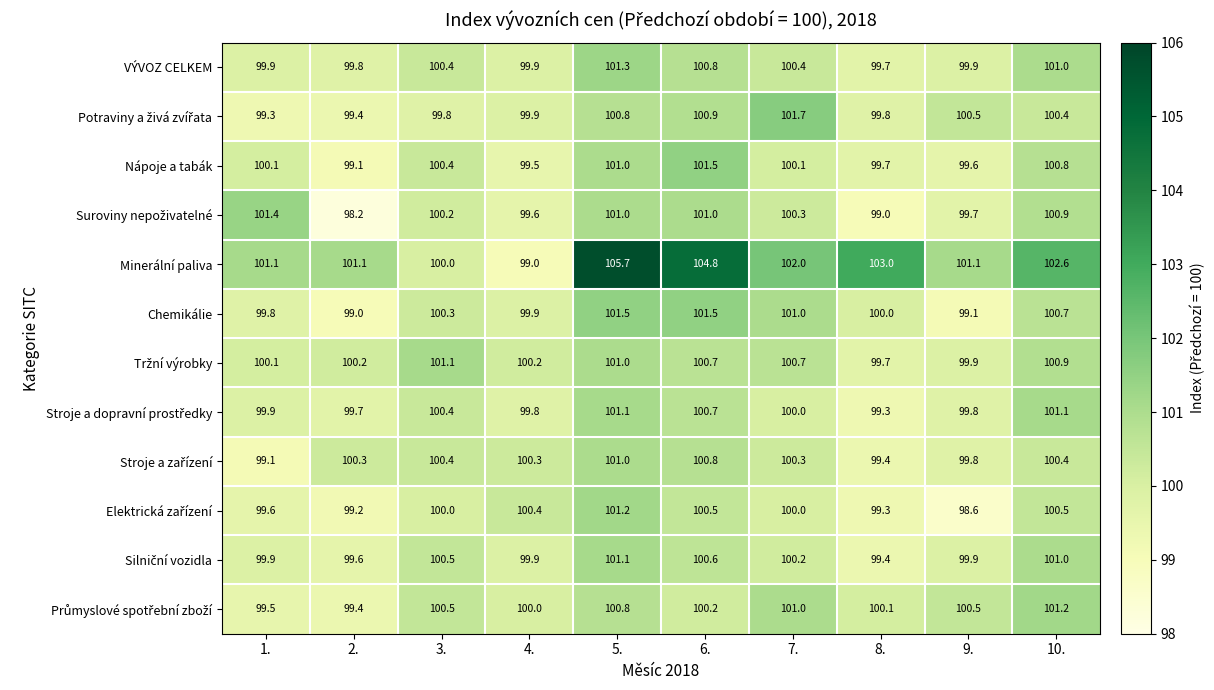

At which category is the sum across all series the highest?

5.